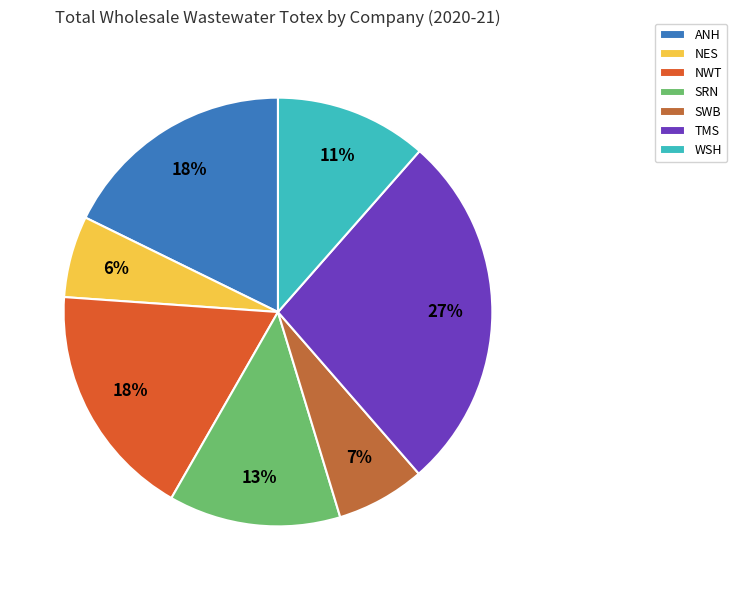

What percentage is the TMS slice, to the nearest percent?

27%